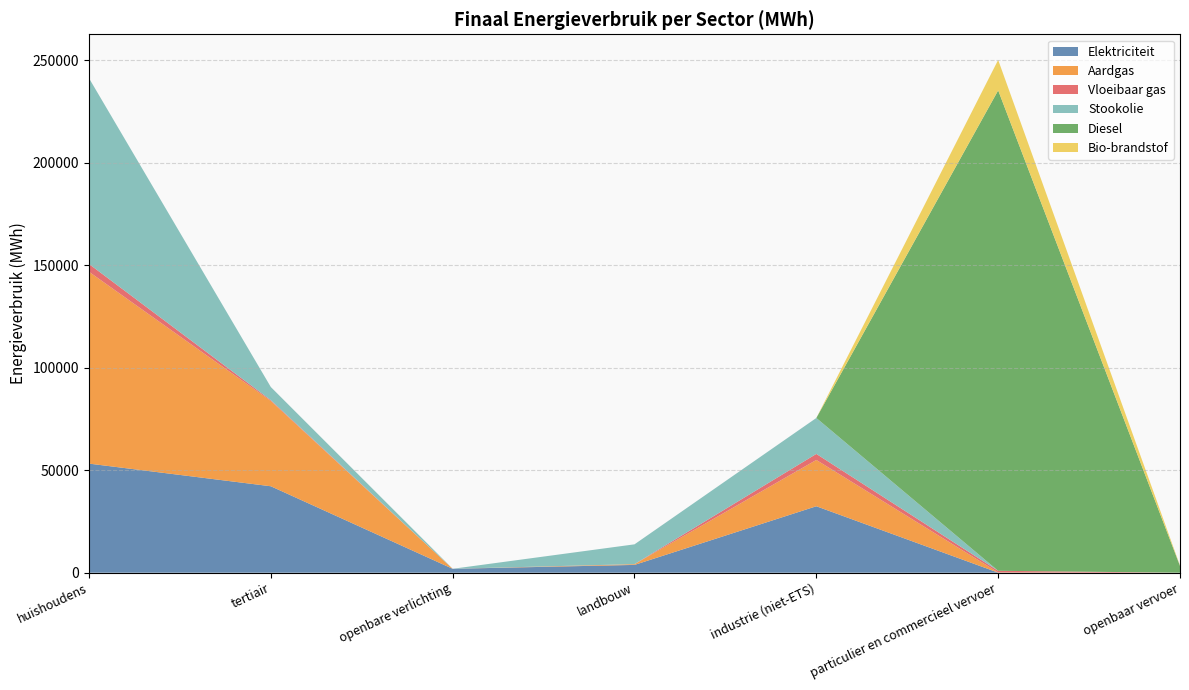

Reading left to right, extract all data points from this chart.

Elektriciteit: huishoudens=53205.1	tertiair=42160.9	openbare verlichting=1907.4	landbouw=3800.9	industrie (niet-ETS)=32412.1	particulier en commercieel vervoer=40.4	openbaar vervoer=0.0
Aardgas: huishoudens=93563.6	tertiair=41594.7	openbare verlichting=0.0	landbouw=356.6	industrie (niet-ETS)=22579.8	particulier en commercieel vervoer=109.2	openbaar vervoer=0.0
Vloeibaar gas: huishoudens=3791.9	tertiair=383.4	openbare verlichting=0.0	landbouw=35.2	industrie (niet-ETS)=2947.5	particulier en commercieel vervoer=781.2	openbaar vervoer=0.0
Stookolie: huishoudens=90608.4	tertiair=6414.3	openbare verlichting=0.0	landbouw=9643.6	industrie (niet-ETS)=17524.4	particulier en commercieel vervoer=0.0	openbaar vervoer=0.0
Diesel: huishoudens=0.0	tertiair=0.0	openbare verlichting=0.0	landbouw=0.0	industrie (niet-ETS)=0.0	particulier en commercieel vervoer=234299.0	openbaar vervoer=3306.5
Bio-brandstof: huishoudens=0.0	tertiair=0.0	openbare verlichting=0.0	landbouw=0.0	industrie (niet-ETS)=0.0	particulier en commercieel vervoer=14850.2	openbaar vervoer=188.6